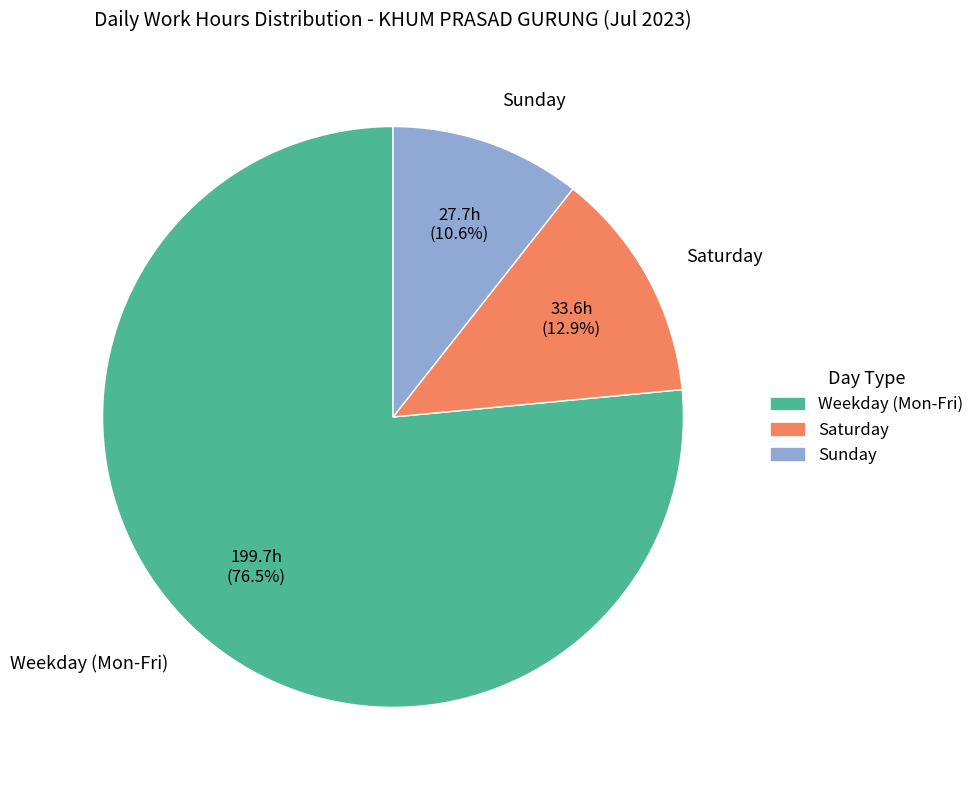

Between Weekday (Mon-Fri) and Sunday, which is larger?

Weekday (Mon-Fri)